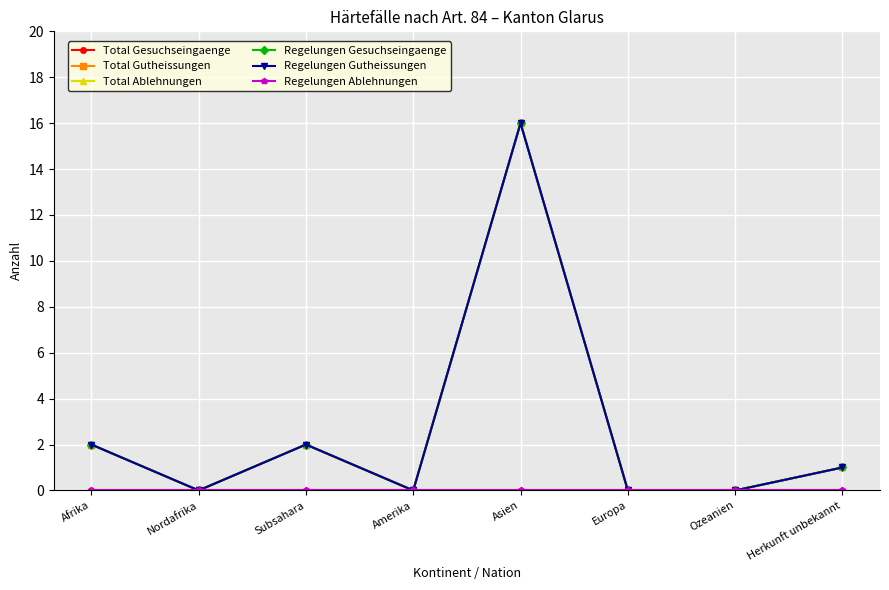

At which label is Total Gesuchseingaenge closest to 8?

Afrika